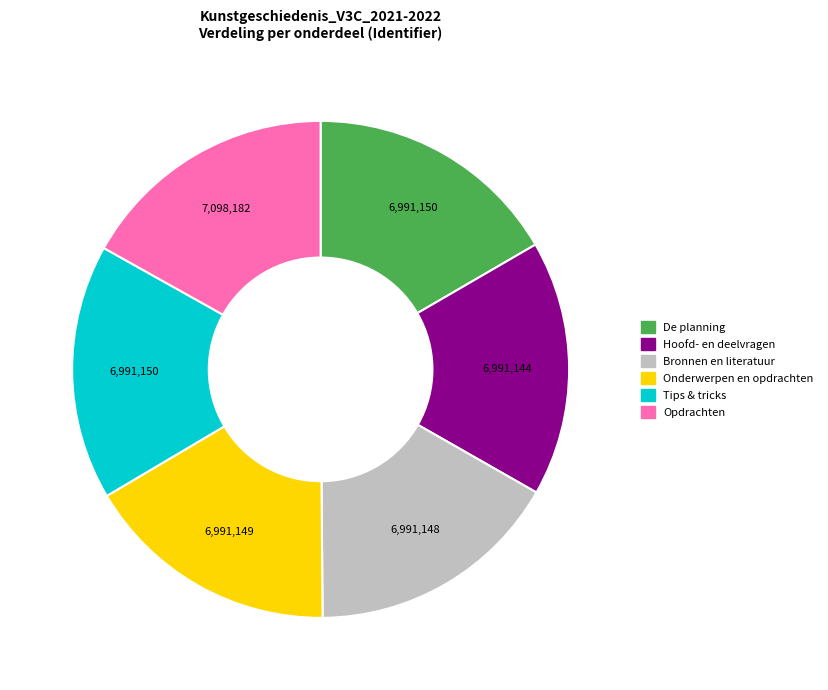

Approximately how many times larger is the value at Bronnen en literatuur compared to De planning?

1.0